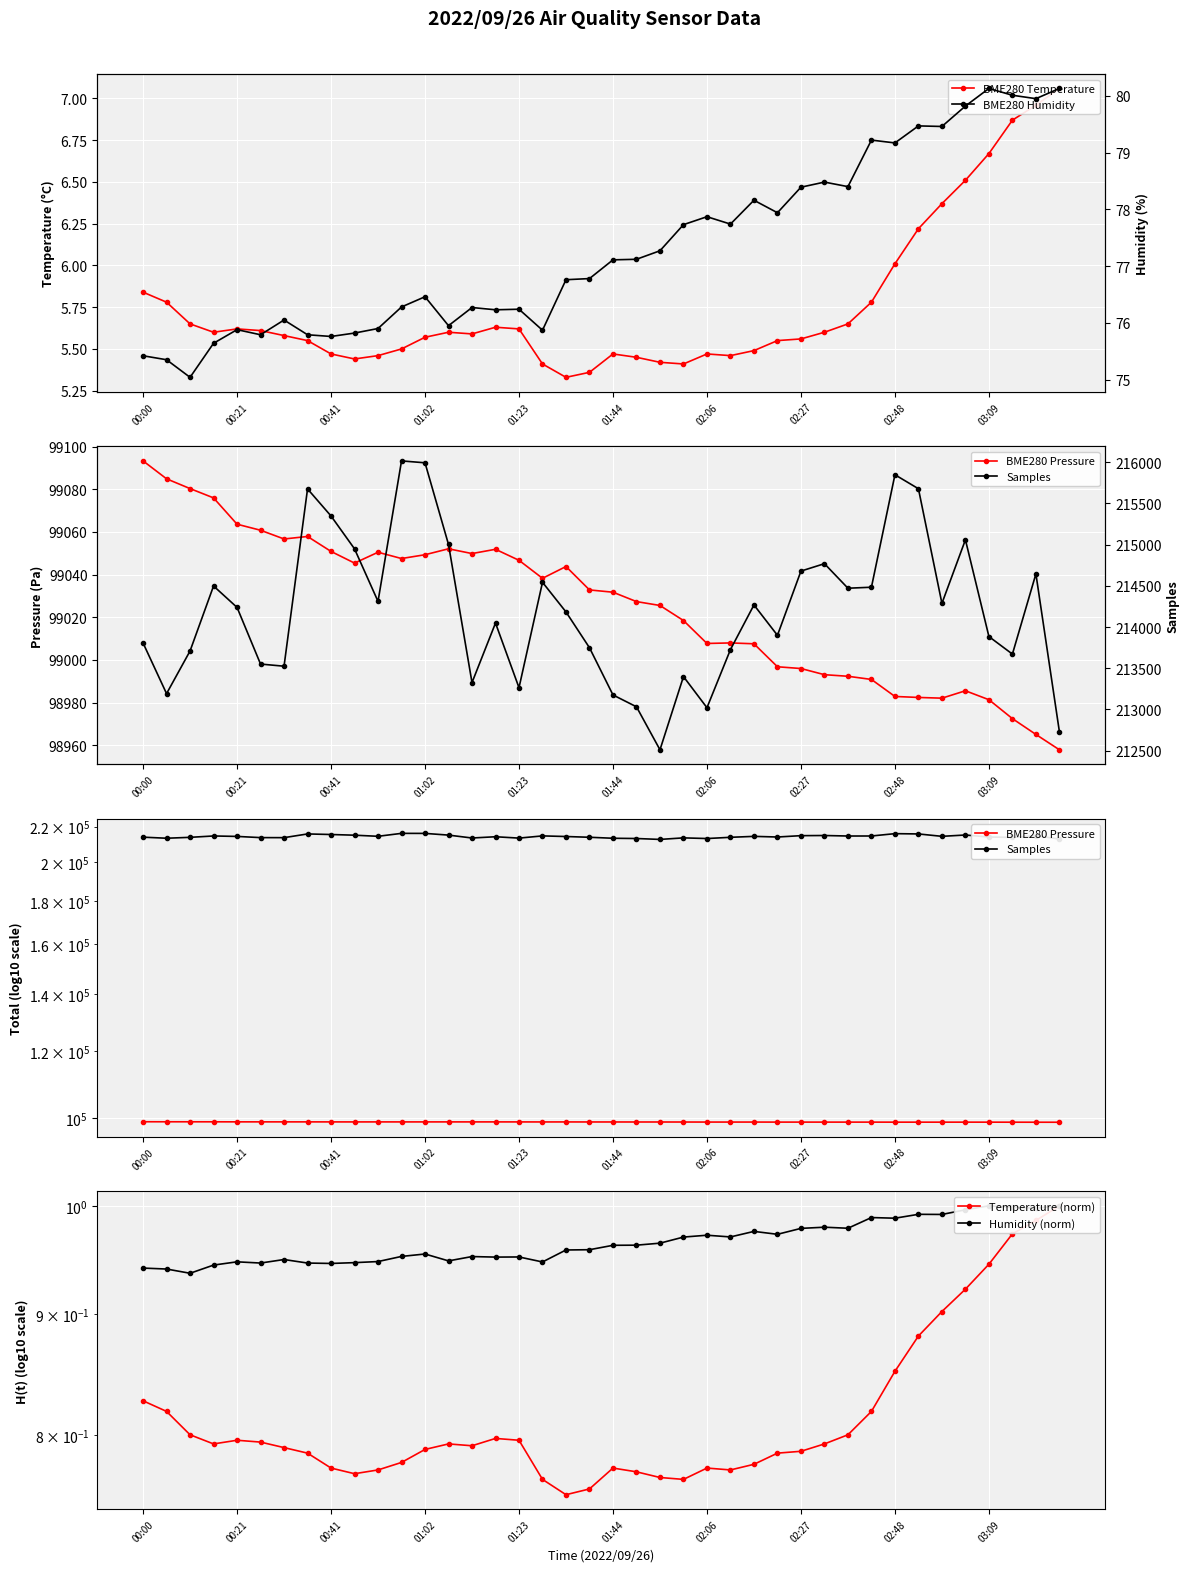

What is the lowest value of the Humidity (norm) series?

0.9